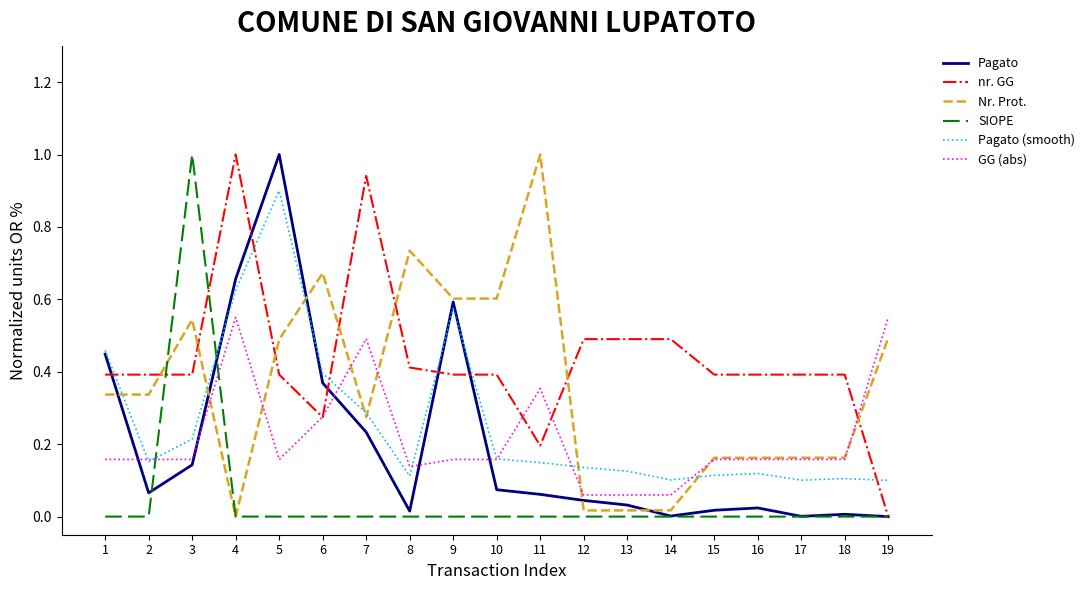

At which label does Pagato reach its peak?

5